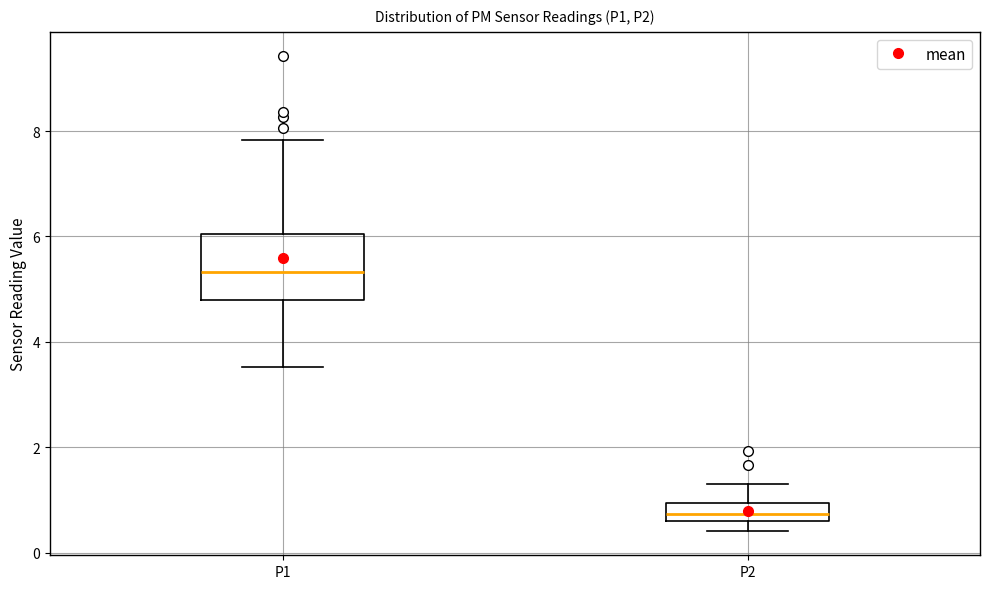

Which box is the tallest, from its lower edge to its upper edge?

P1